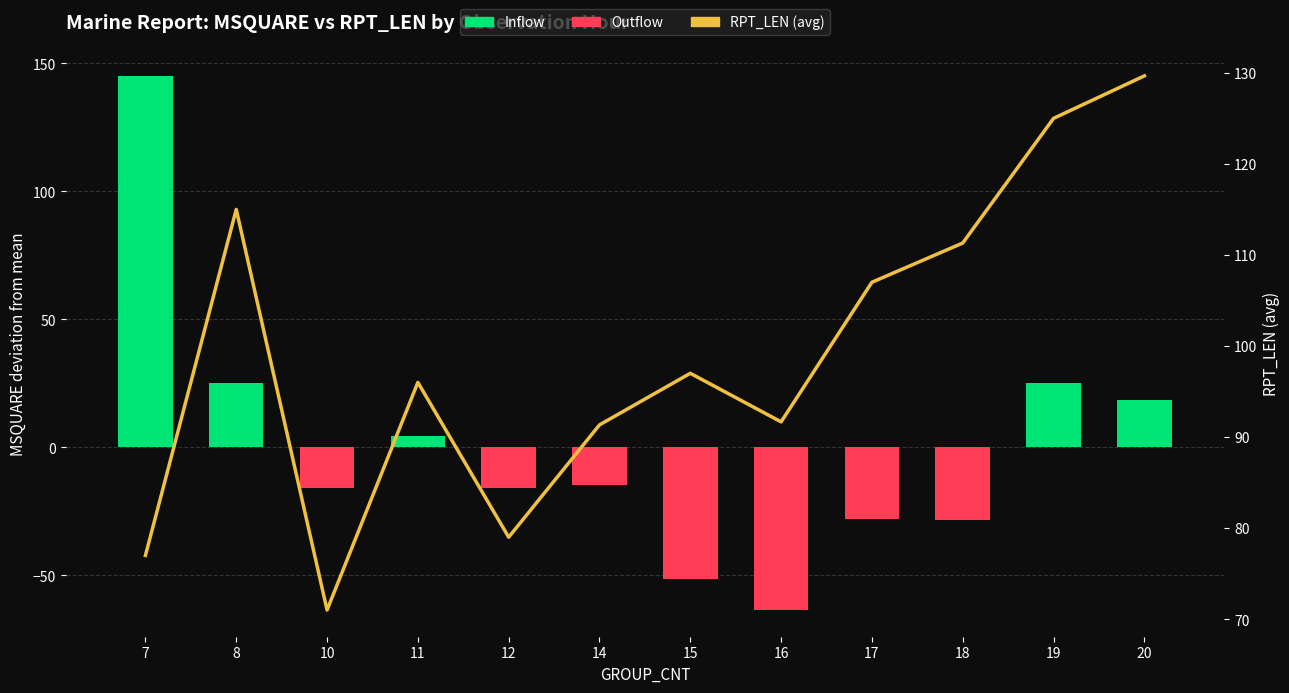

Reading left to right, transcribe all the data shown in this chart.

Inflow: 145.1	25.1	0.0	4.6	0.0	0.0	0.0	0.0	0.0	0.0	25.1	18.4
Outflow: 0.0	0.0	-15.9	0.0	-15.9	-14.6	-51.6	-63.6	-27.9	-28.6	0.0	0.0
RPT_LEN: 77.0	115.0	71.0	96.0	79.0	91.3	97.0	91.7	107.0	111.3	125.0	129.7